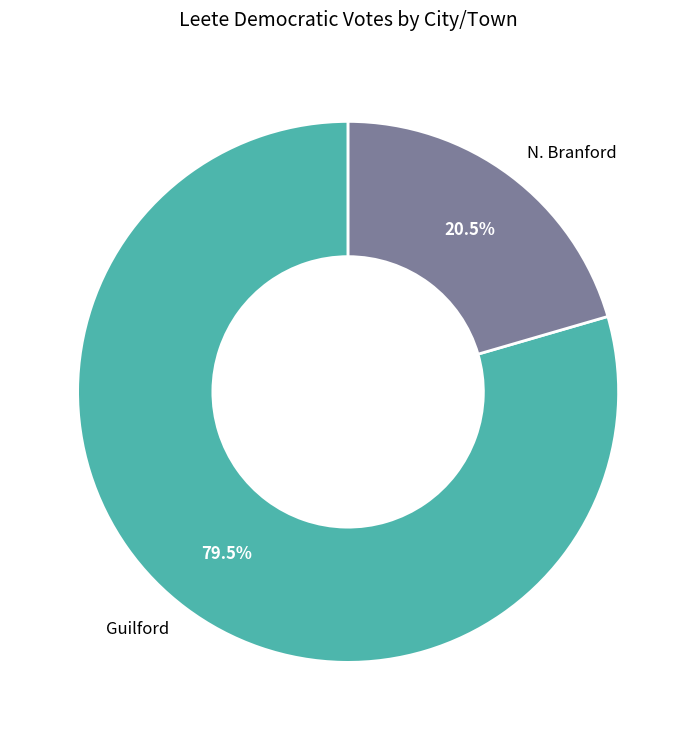

Is Guilford the majority of the pie?

Yes